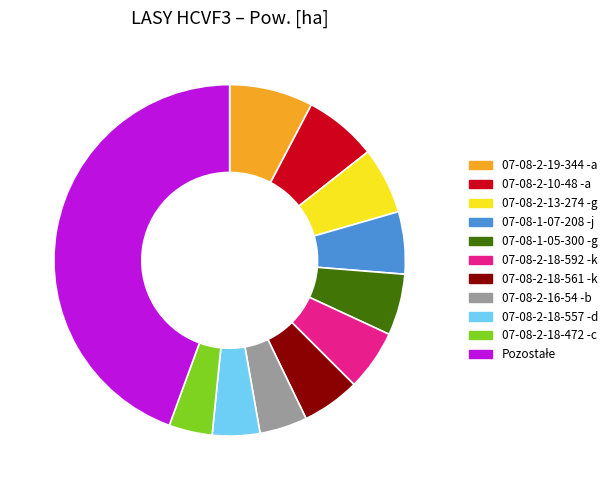

Combined, do 07-08-2-18-557 -d and 07-08-2-16-54 -b account for over 50%?

No